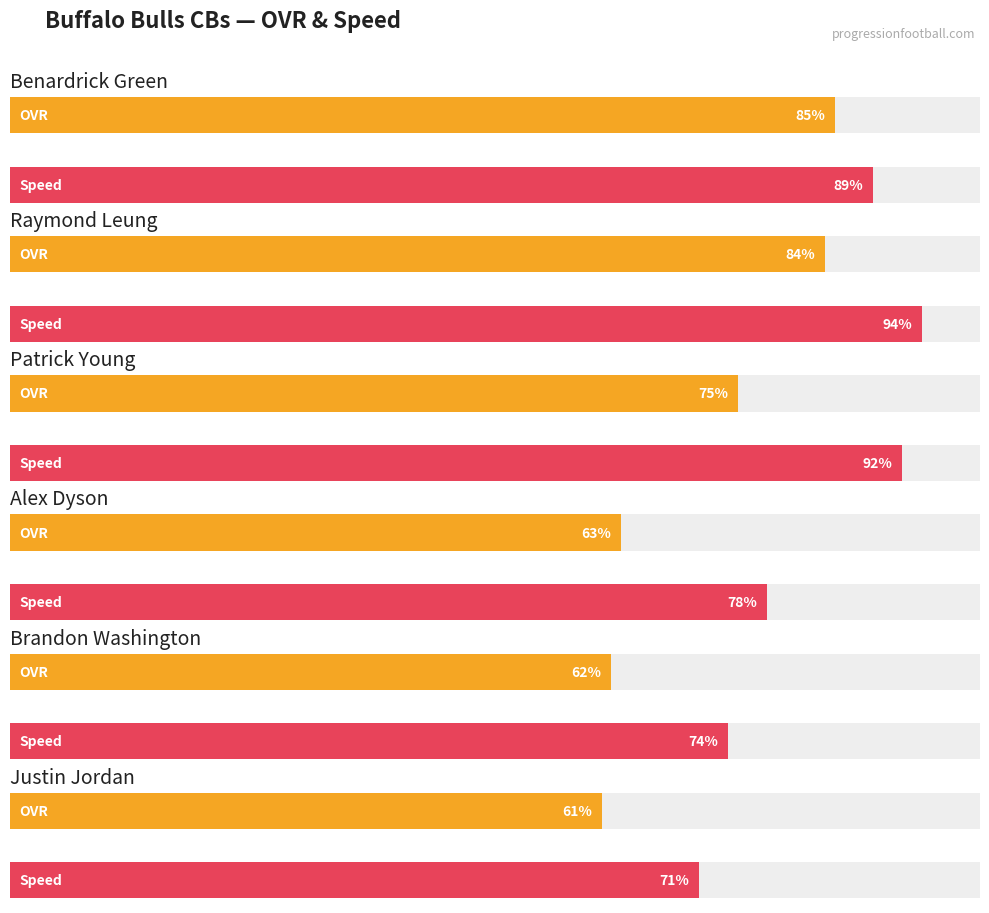

How many distinct data groups are displayed?

2